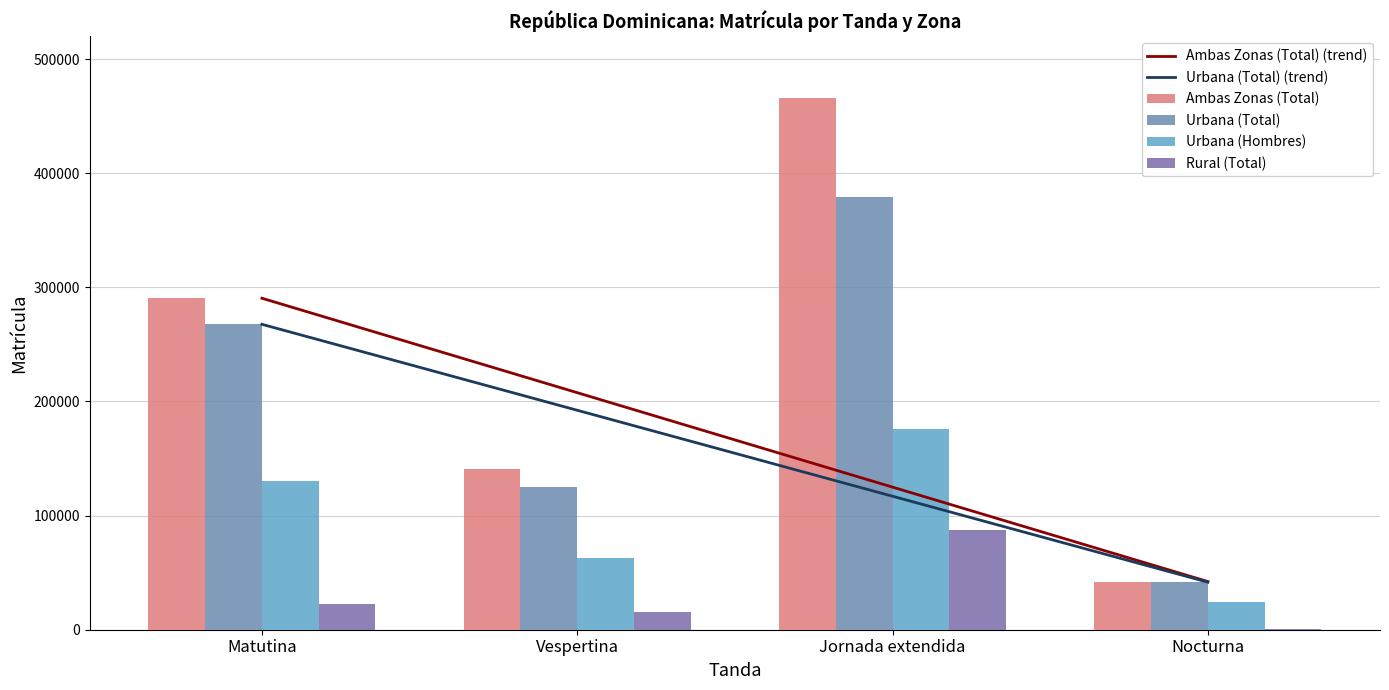

Which label corresponds to the smallest value in the chart?

Nocturna